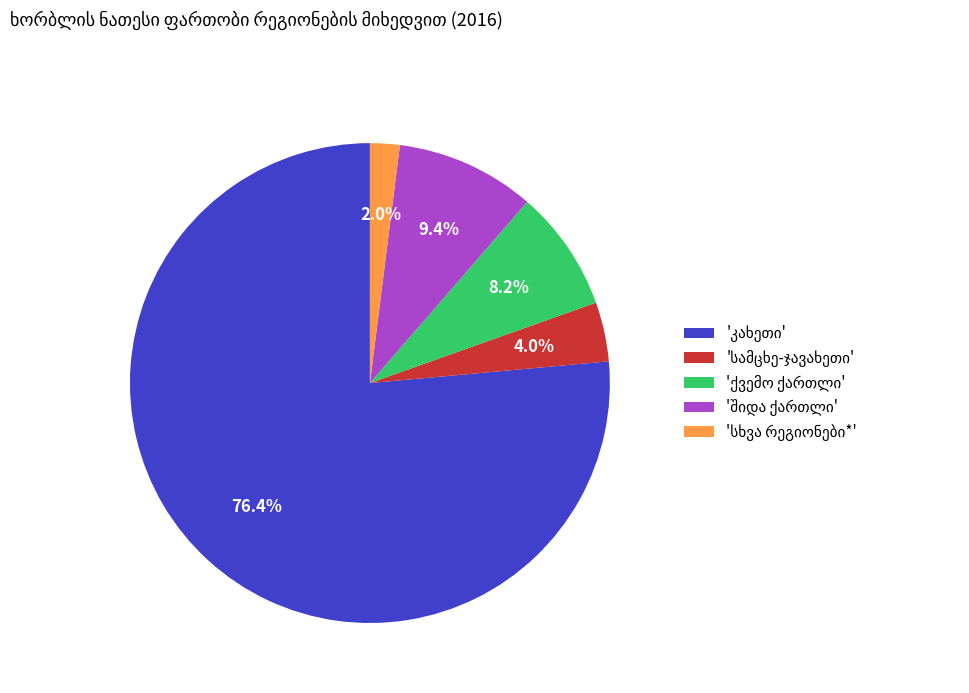

Does any single category account for the majority?

Yes